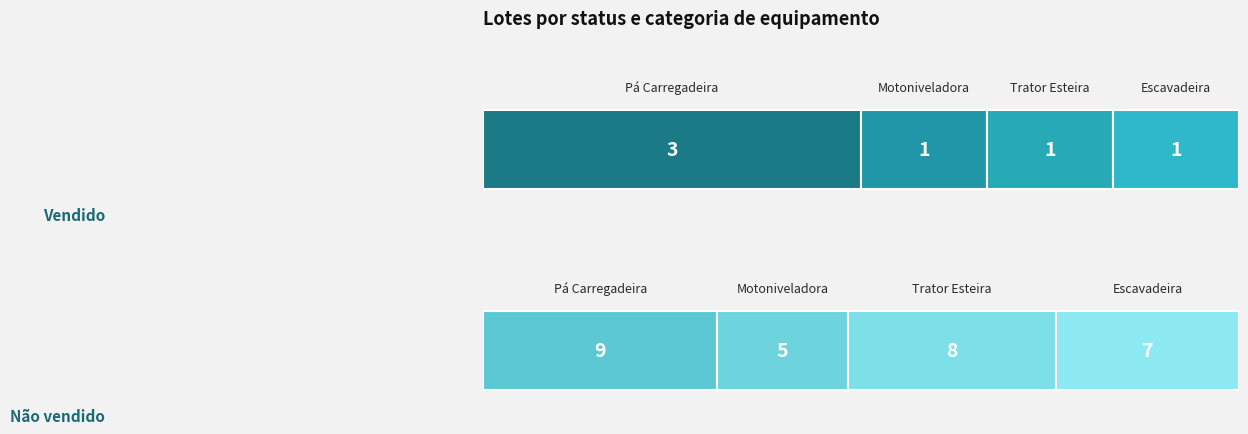

Where is Vendido nearest to the value 2?

Pá Carregadeira